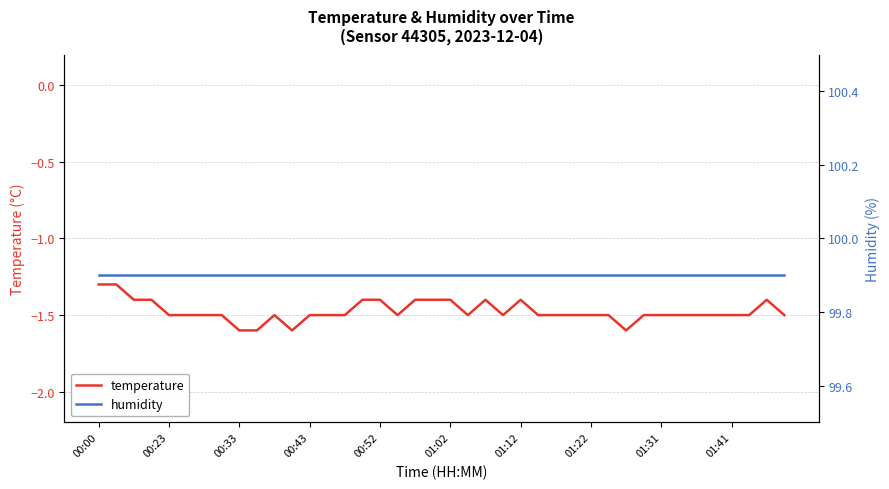

What is the lowest value of the temperature series?

-1.6